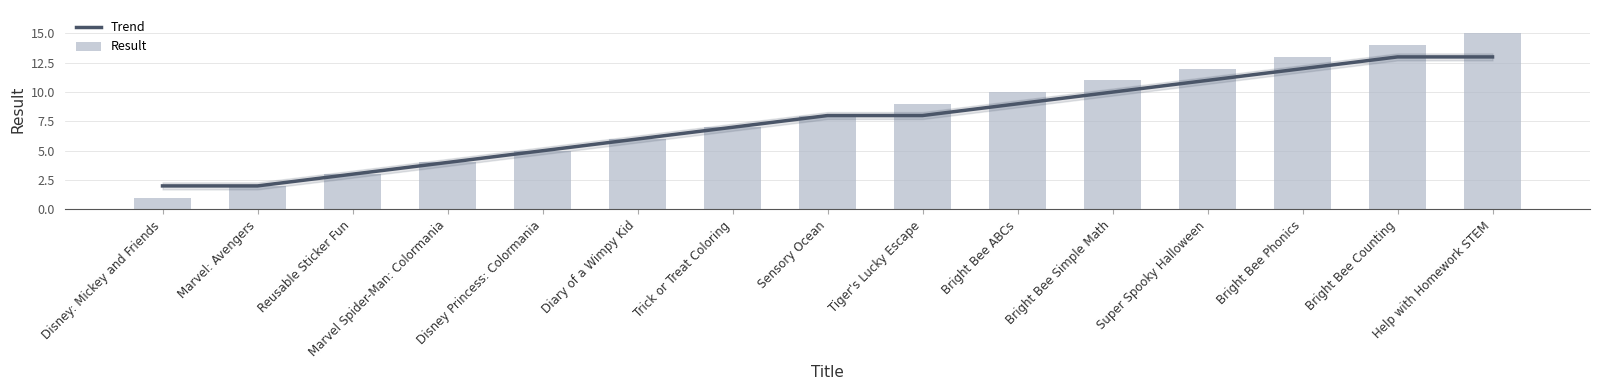

What is the total value across all series at Marvel Spider-Man: Colormania?

8